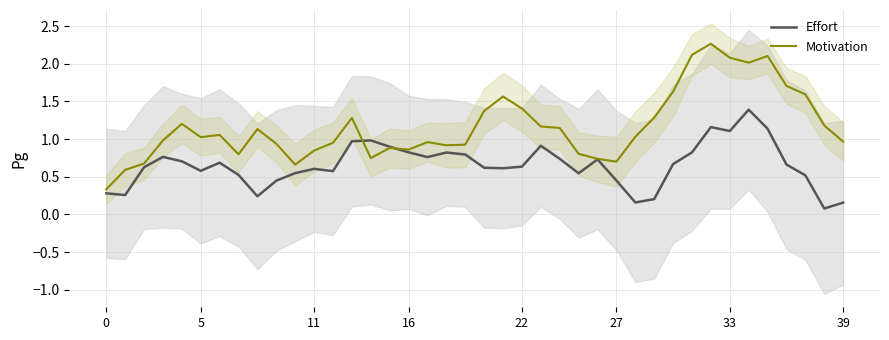

Between 35 and 32, which is larger?

32